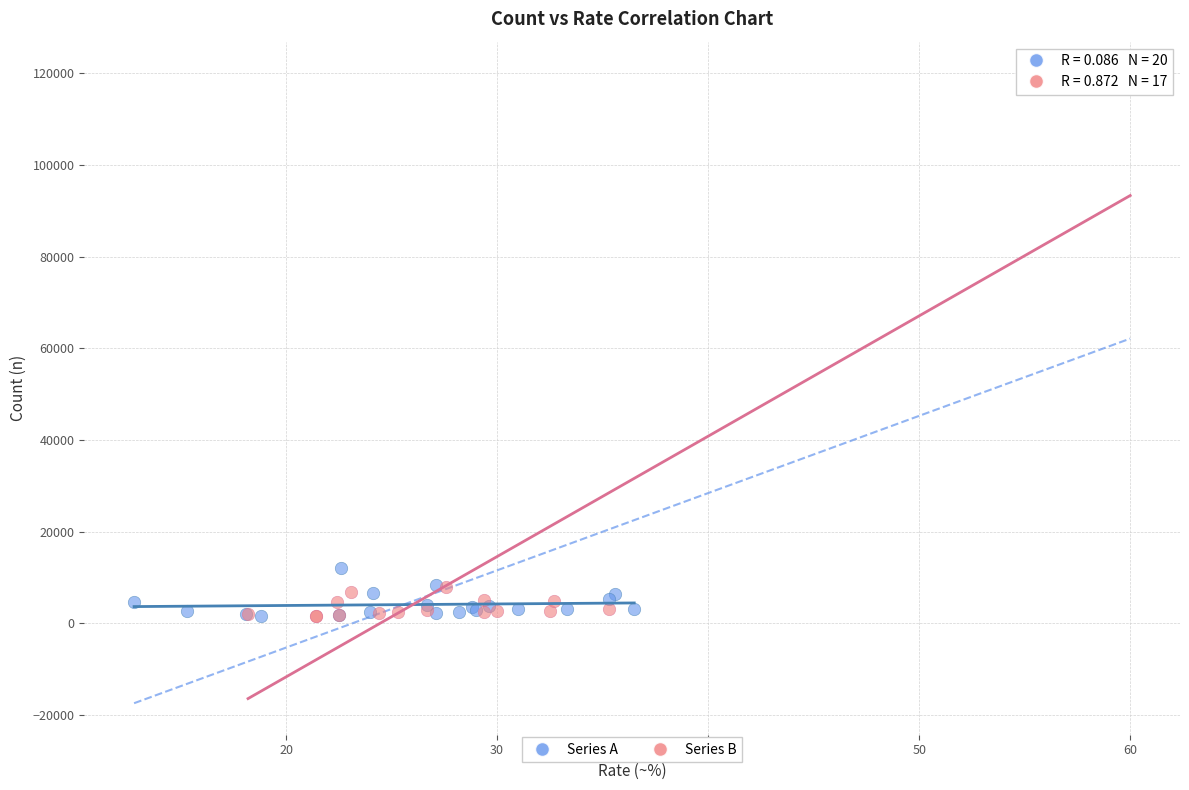

What are all the series names shown in the legend?

Series A, Series B